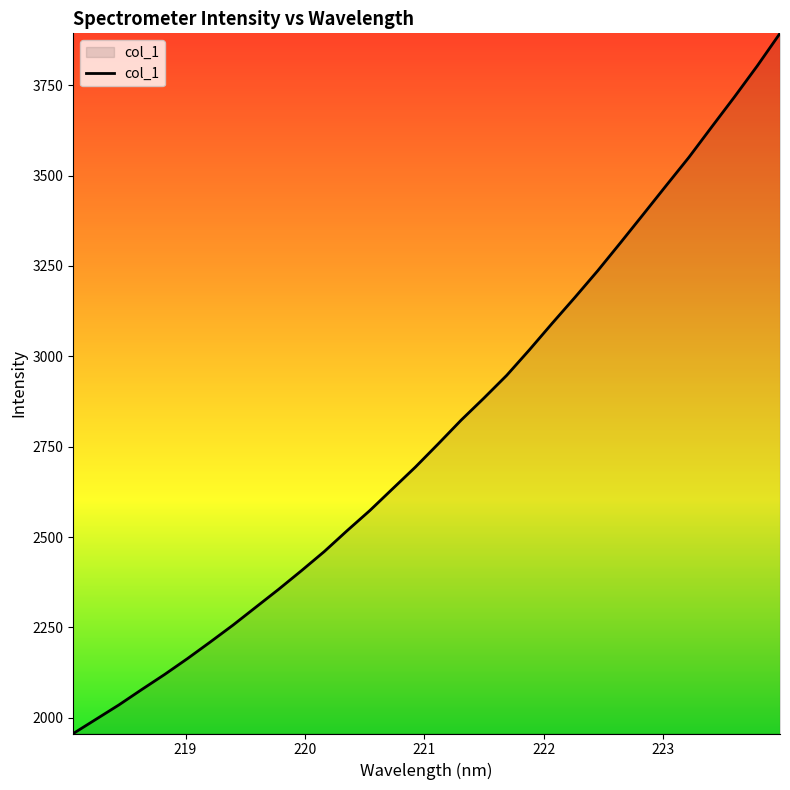

How many lines are shown in the chart?

1